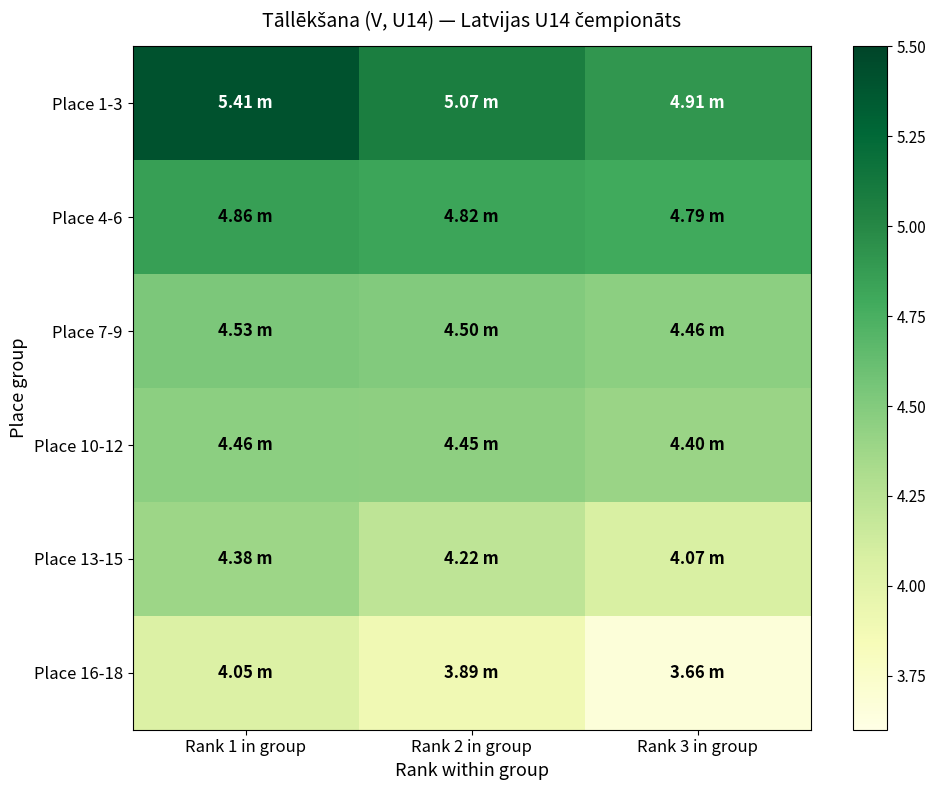

At which category does the chart reach its peak across all series?

Rank 1 in group